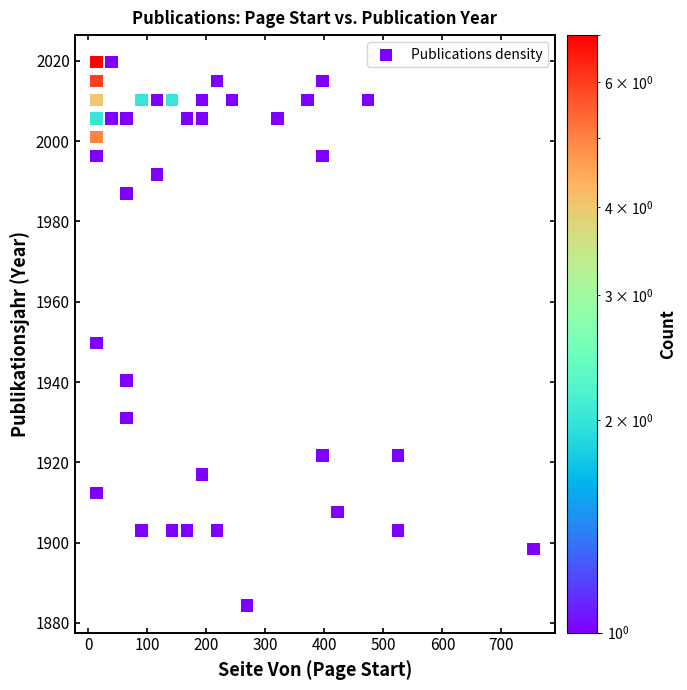

What is the range of Y values (max minus min)?

135.3